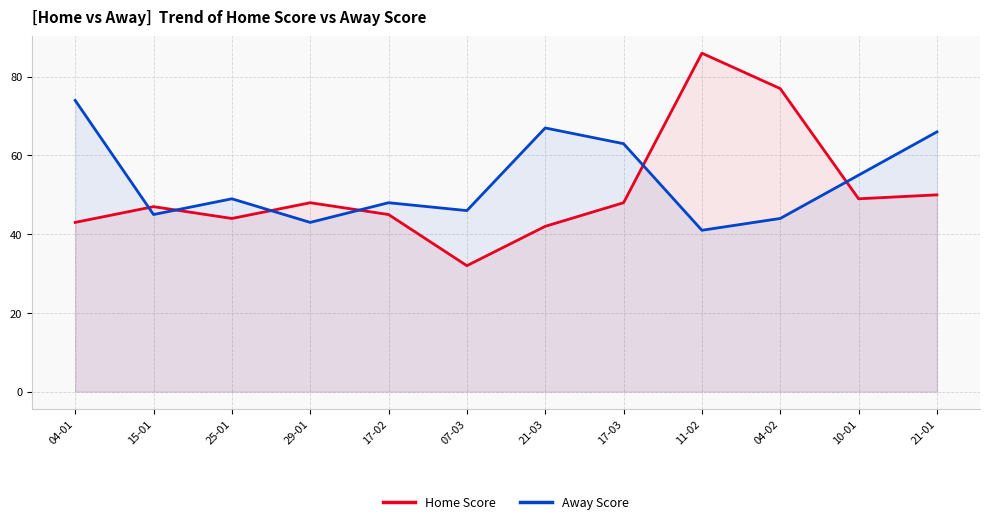

The Home Score series shows 47 at 15-01. True or false?

True